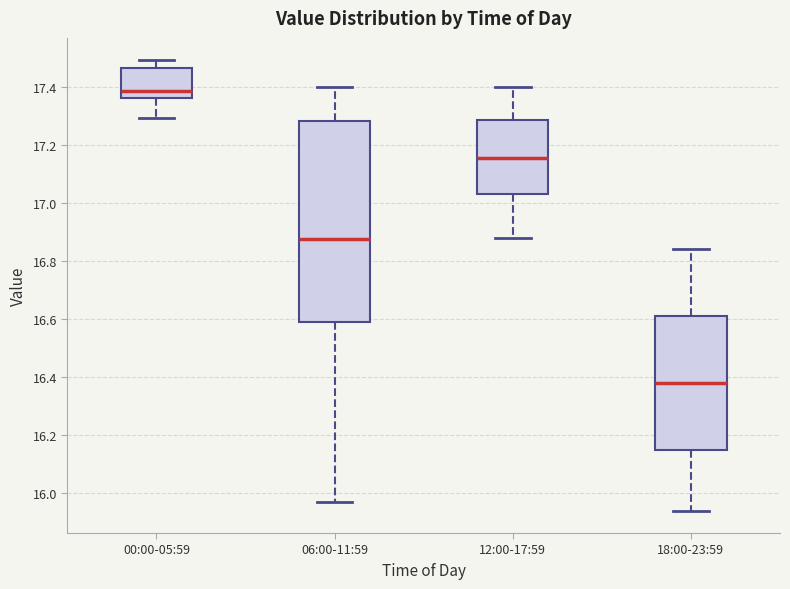

Reading left to right, transcribe this box plot: for each box, give where its median line is, the range the box spans, and where its two whiskers end, as read against the y-axis. The values are not printed on the chart, so give them approximately, as read against the axis.

00:00-05:59: median 17.38, box 17.36 to 17.46, whiskers 17.30 to 17.50
06:00-11:59: median 16.88, box 16.58 to 17.28, whiskers 15.98 to 17.40
12:00-17:59: median 17.16, box 17.04 to 17.28, whiskers 16.88 to 17.40
18:00-23:59: median 16.38, box 16.16 to 16.62, whiskers 15.94 to 16.84